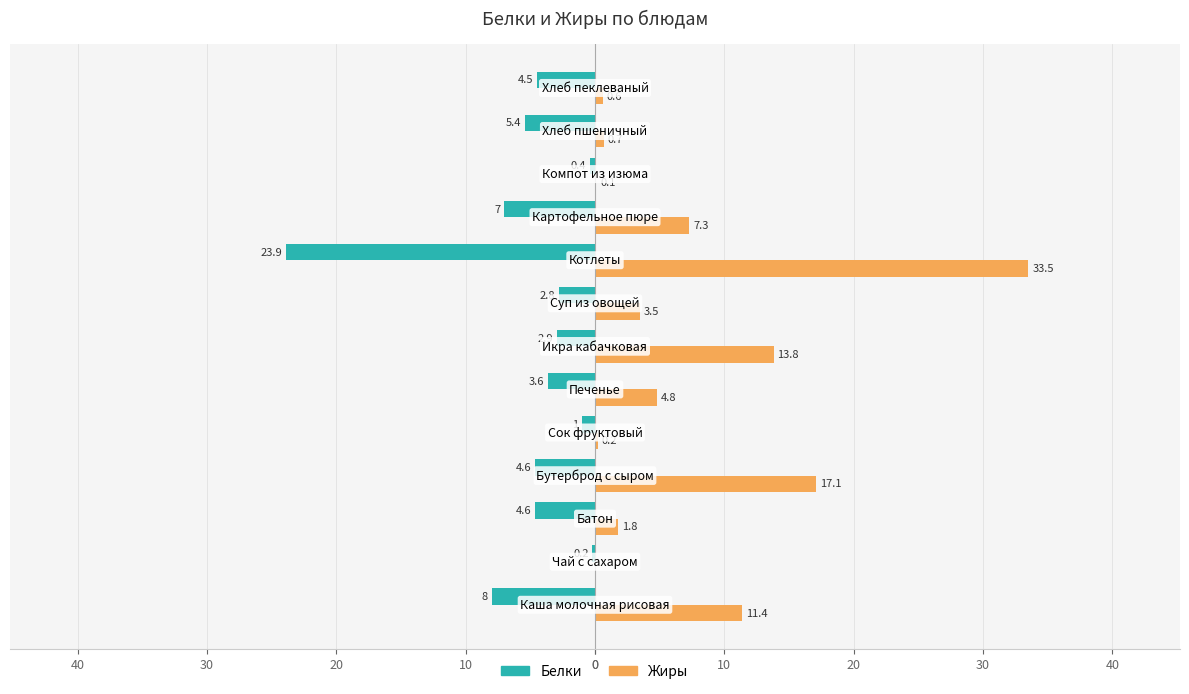

What is the minimum value for Белки?

-23.9